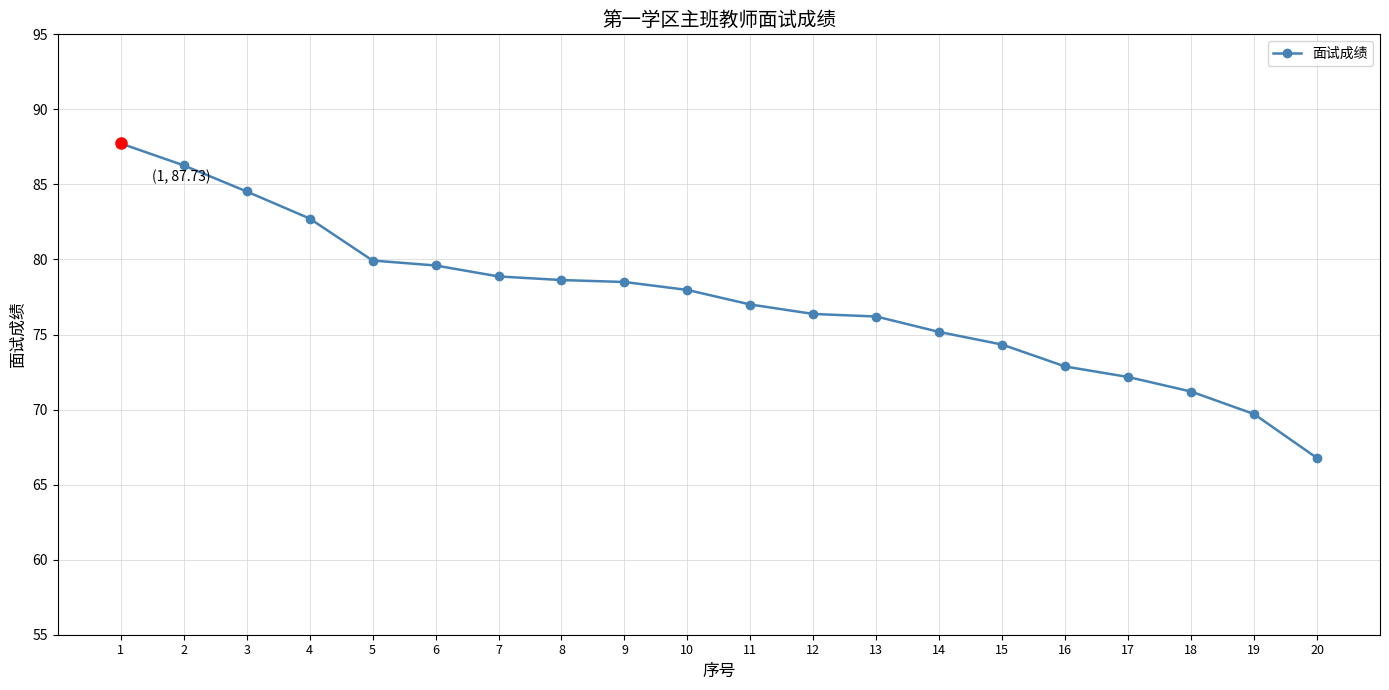

What is the smallest value displayed?

66.8